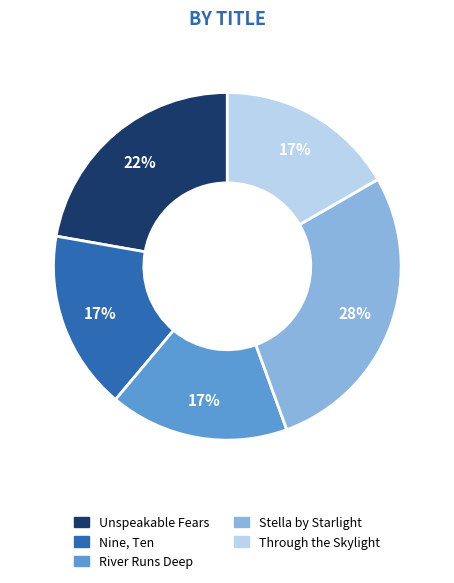

Count the number of slices in the pie.

5